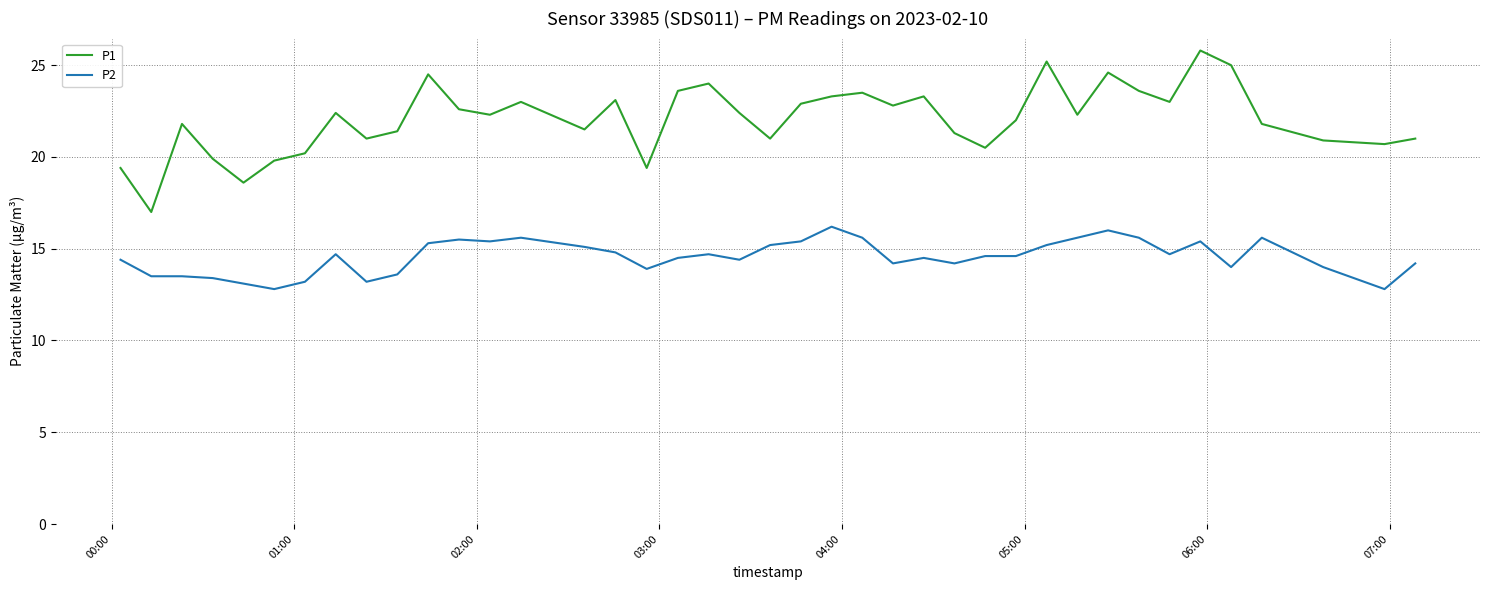

Which series has the largest range (max minus min)?

P1